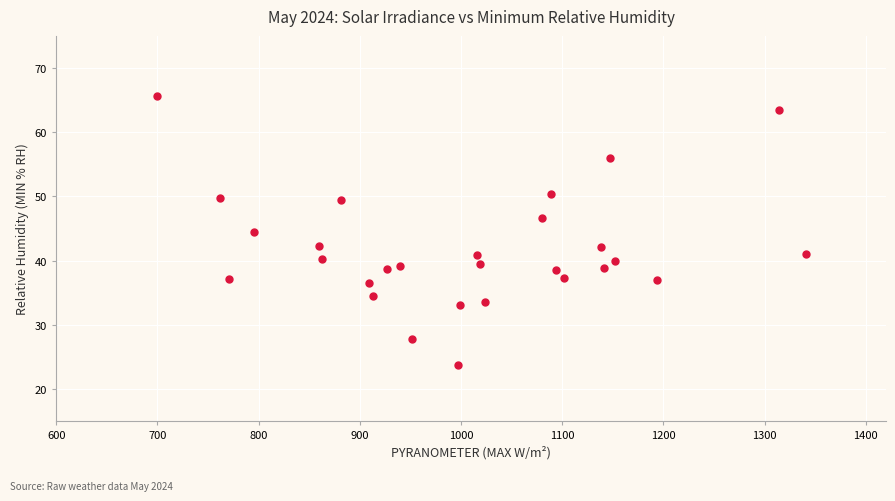

What is the range of Y values (max minus min)?

42.0